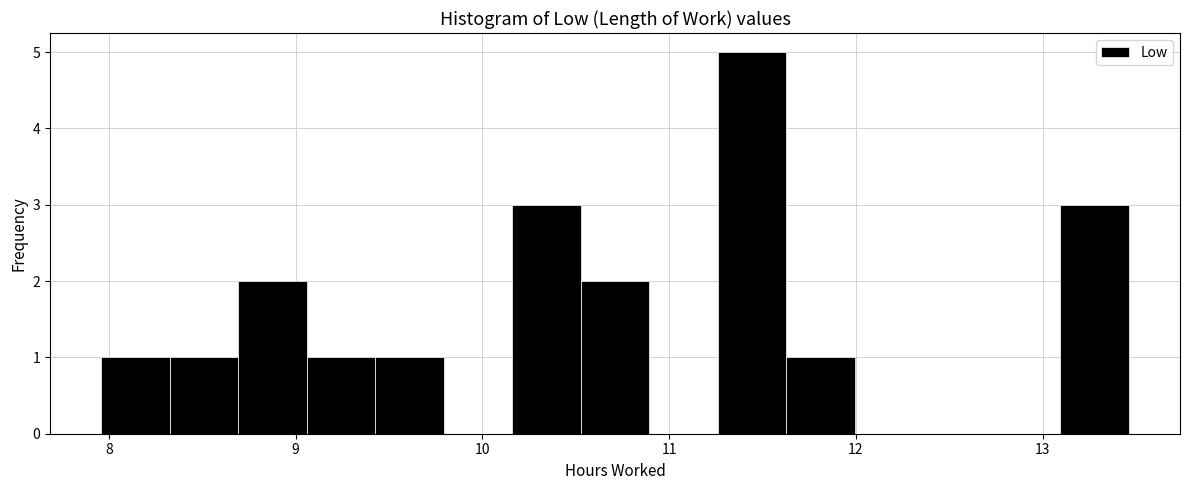

Around what value on the x-axis is the tallest bar? Give the approximate position of its centre, as read against the axis.

11.4